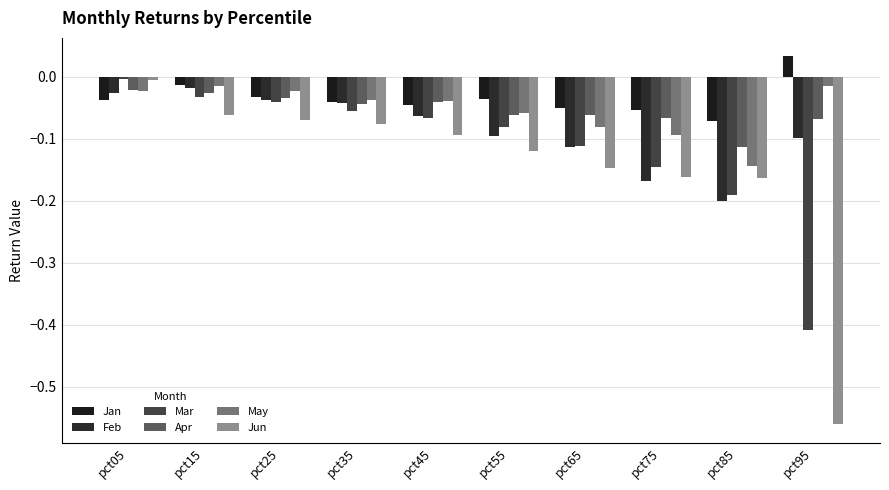

How many values in the Jan series are below 0?

9